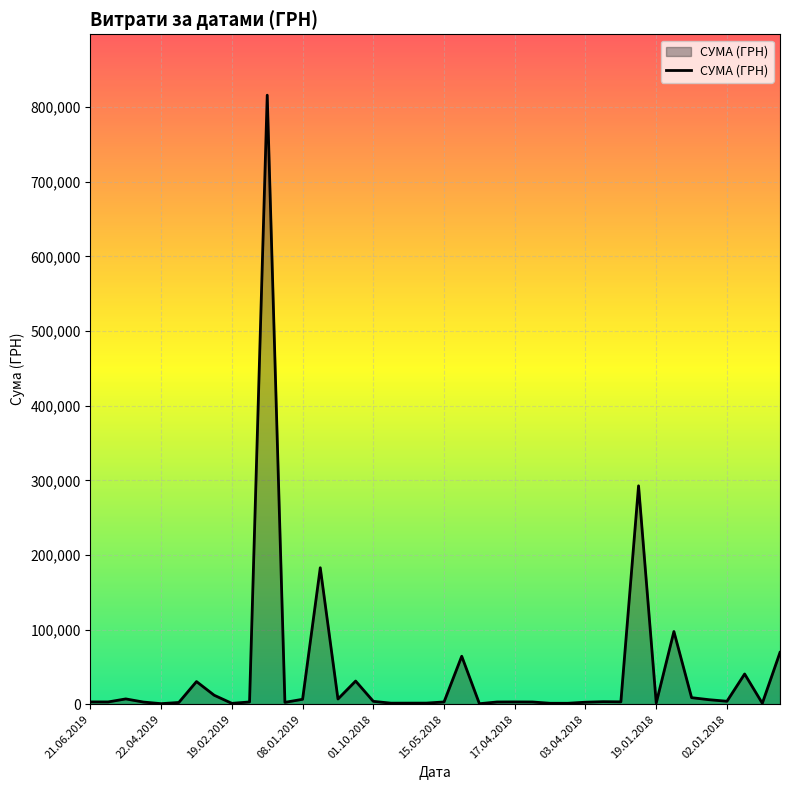

What is the greatest value displayed?

816174.9